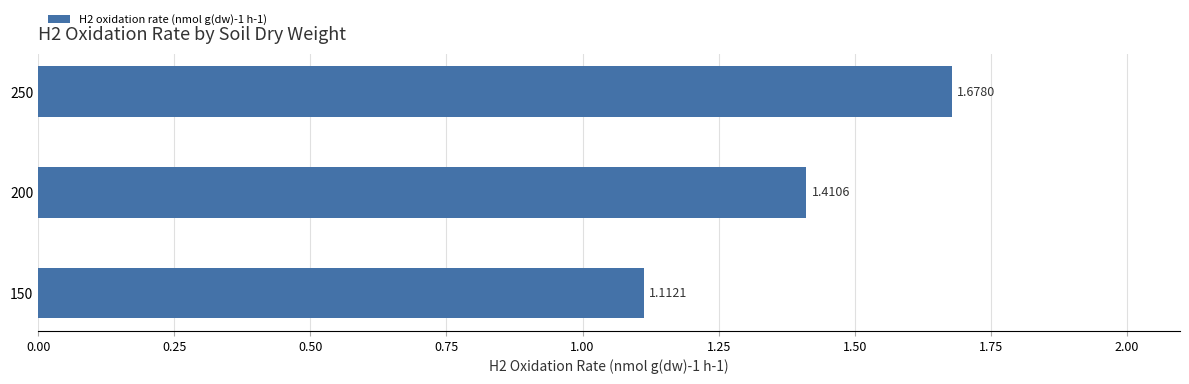

Rank the categories by value from lowest to highest.

150, 200, 250